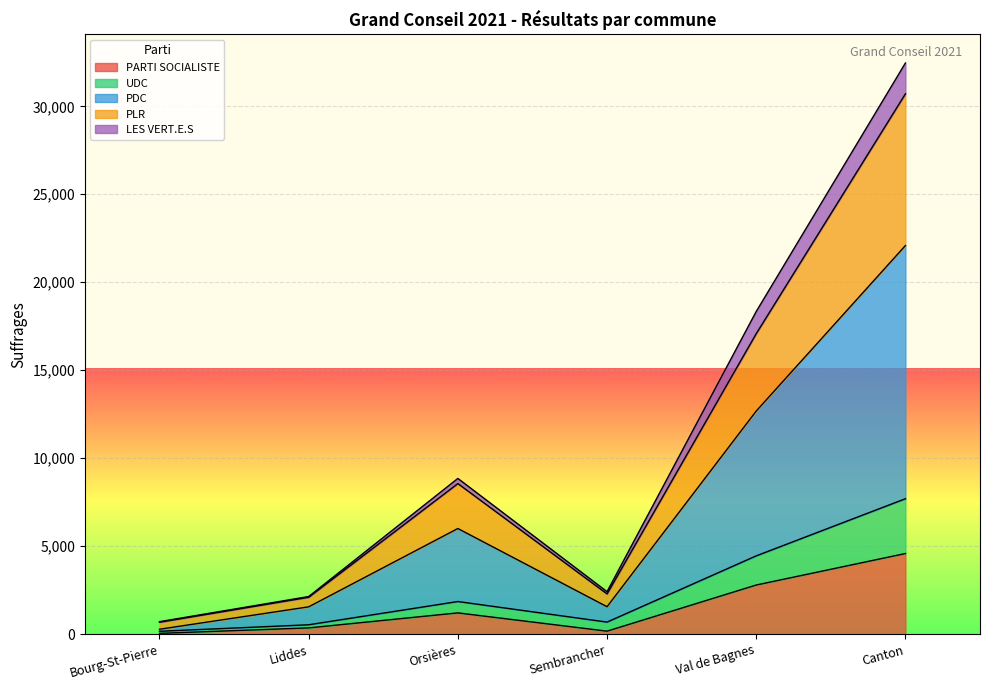

Does the chart display data point markers on the line(s)?

No